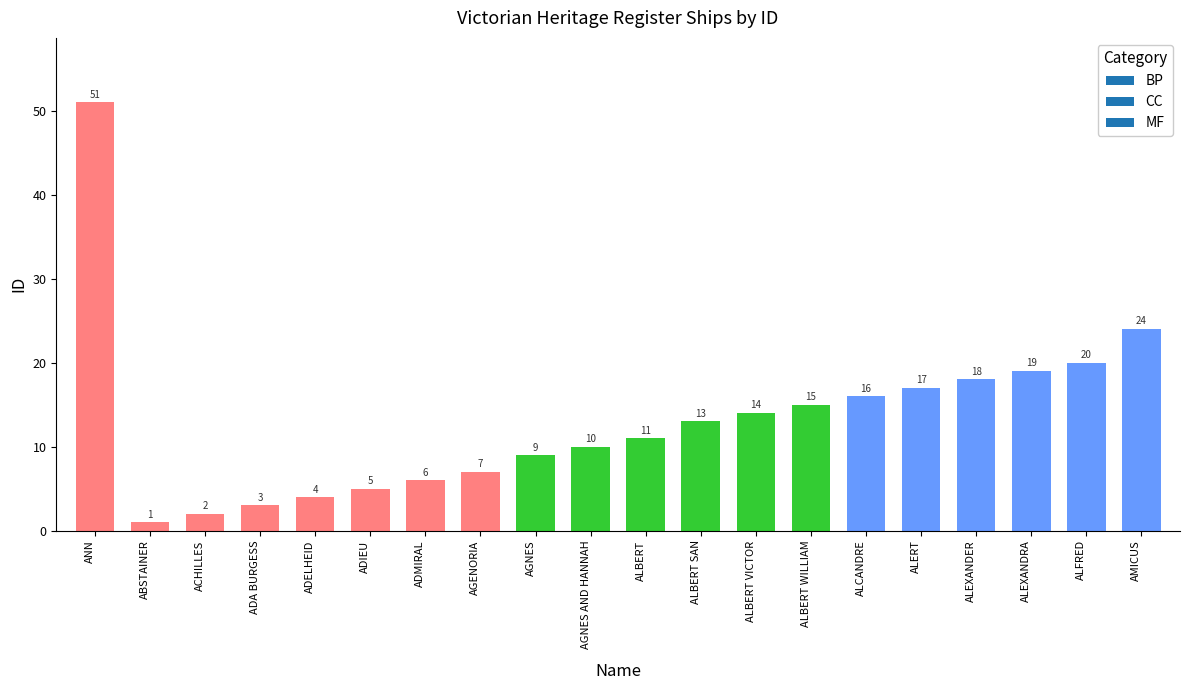

Are the bars horizontal?

No